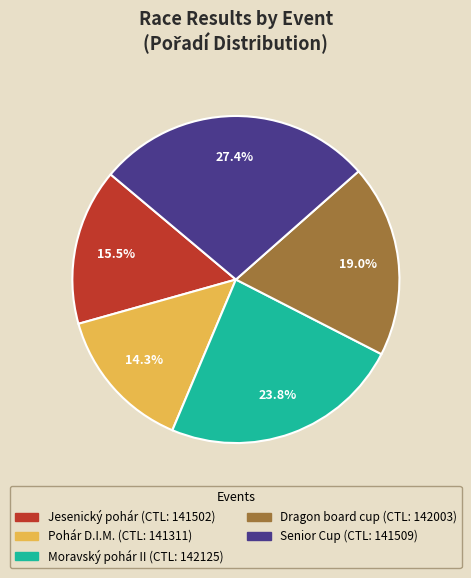

Does any single category account for the majority?

No